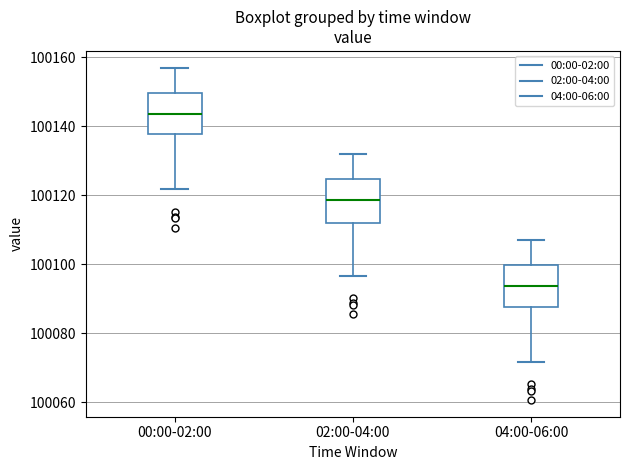

Reading left to right, read every box against the y-axis: the position of its median line, the range the box covers, and the ends of its whiskers. The values are not printed on the chart, so give them approximately, as read against the axis.

00:00-02:00: median 100144, box 100138 to 100150, whiskers 100122 to 100158
02:00-04:00: median 100118, box 100112 to 100124, whiskers 100096 to 100132
04:00-06:00: median 100094, box 100088 to 100100, whiskers 100072 to 100108